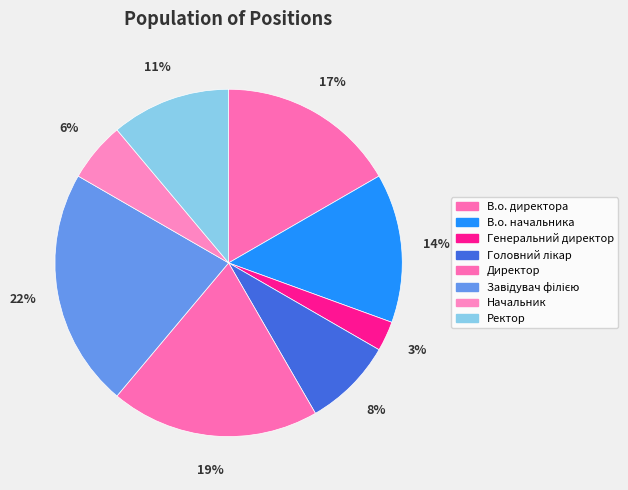

How many segments does this pie chart have?

8